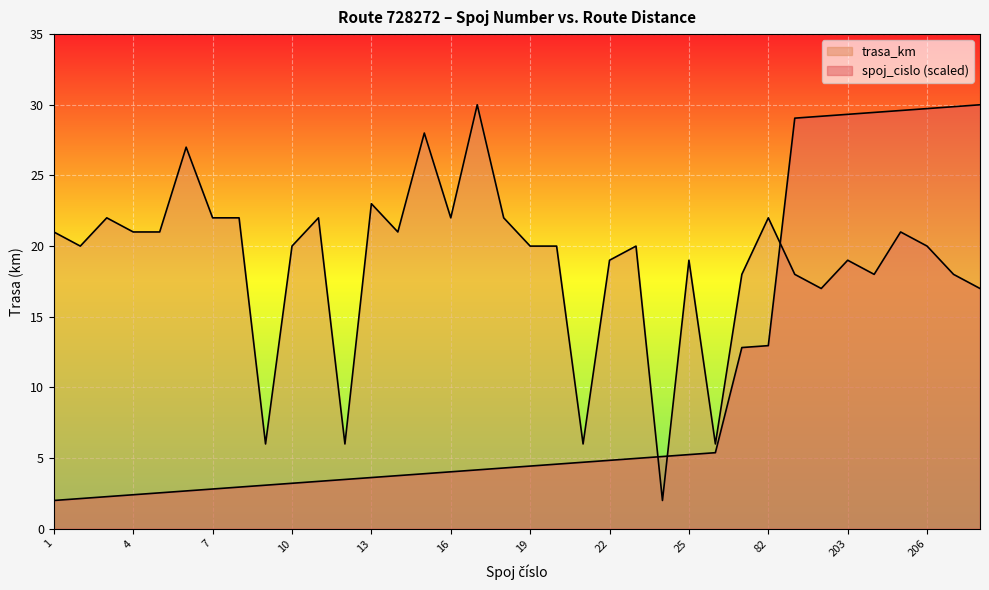

Reading left to right, extract all data points from this chart.

spoj_cislo: 1=2.0	2=2.1	3=2.3	4=2.4	5=2.5	6=2.7	7=2.8	8=2.9	9=3.1	10=3.2	11=3.4	12=3.5	13=3.6	14=3.8	15=3.9	16=4.0	17=4.2	18=4.3	19=4.4	20=4.6	21=4.7	22=4.8	23=5.0	24=5.1	25=5.2	26=5.4	81=12.8	82=13.0	201=29.1	202=29.2	203=29.3	204=29.5	205=29.6	206=29.7	207=29.9	208=30.0
trasa_km: 1=21.0	2=20.0	3=22.0	4=21.0	5=21.0	6=27.0	7=22.0	8=22.0	9=6.0	10=20.0	11=22.0	12=6.0	13=23.0	14=21.0	15=28.0	16=22.0	17=30.0	18=22.0	19=20.0	20=20.0	21=6.0	22=19.0	23=20.0	24=2.0	25=19.0	26=6.0	81=18.0	82=22.0	201=18.0	202=17.0	203=19.0	204=18.0	205=21.0	206=20.0	207=18.0	208=17.0